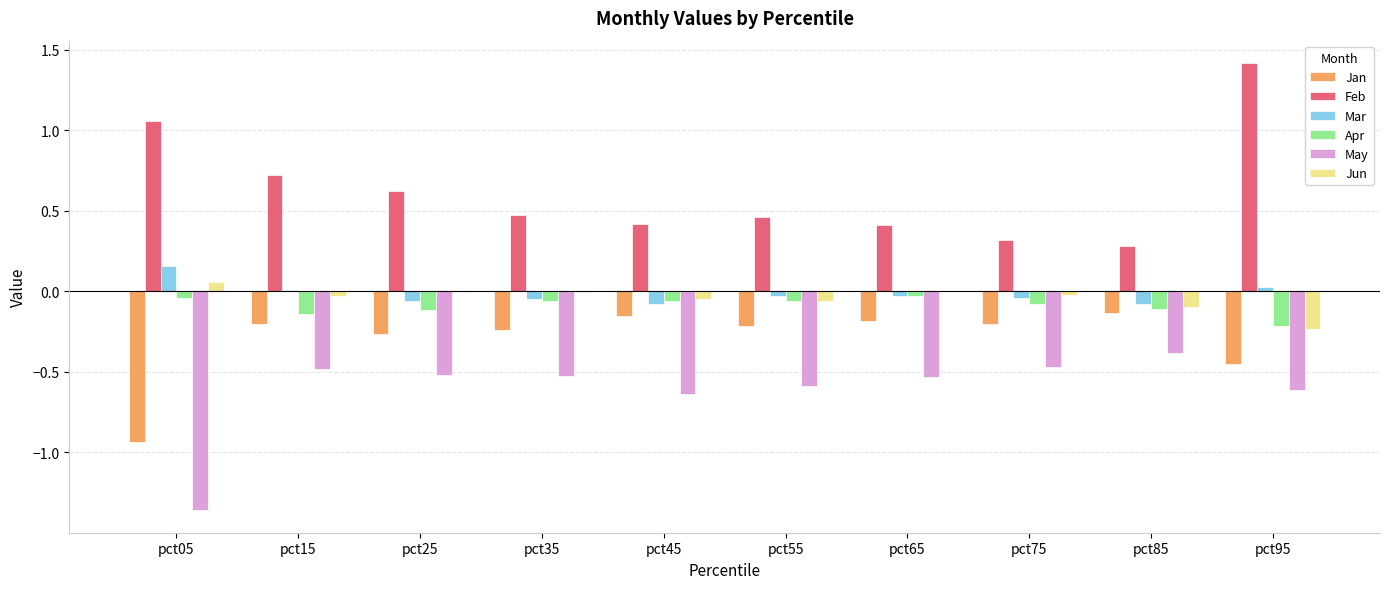

What is the sum of all Jun values?

-0.4